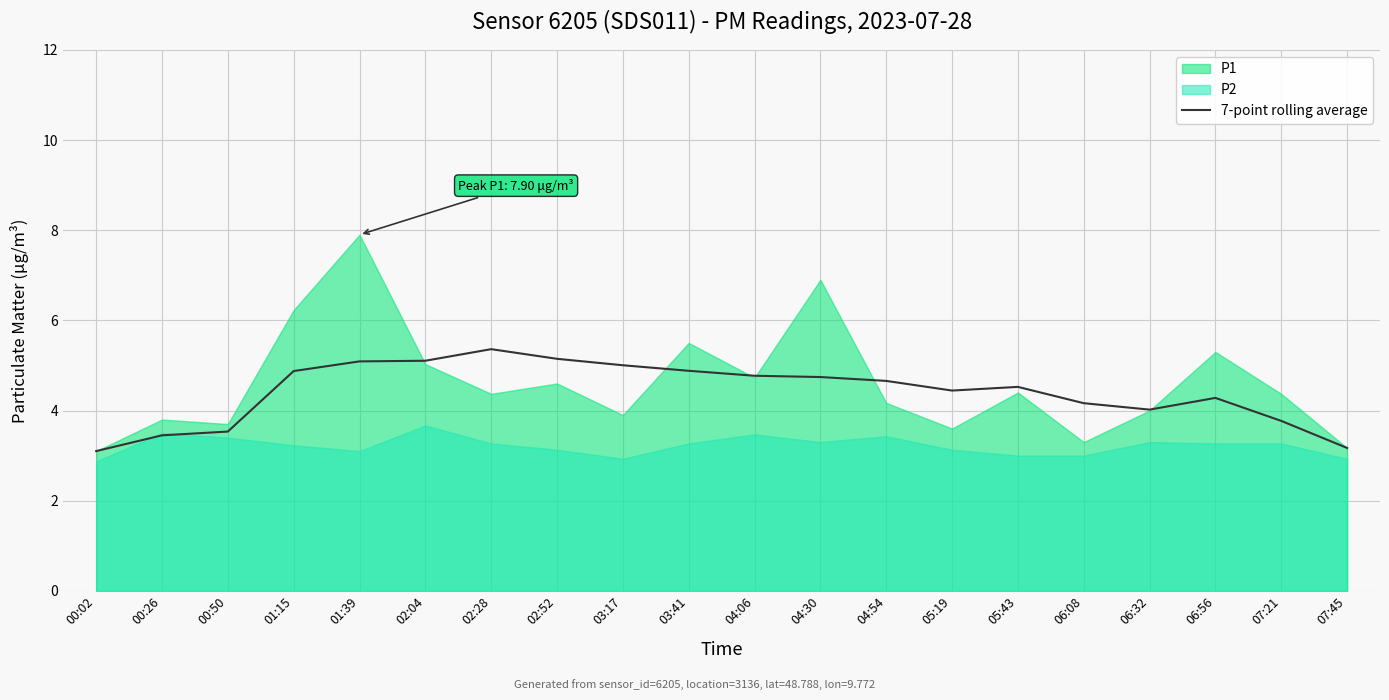

What is the highest value of the 7-point rolling average series?

5.4